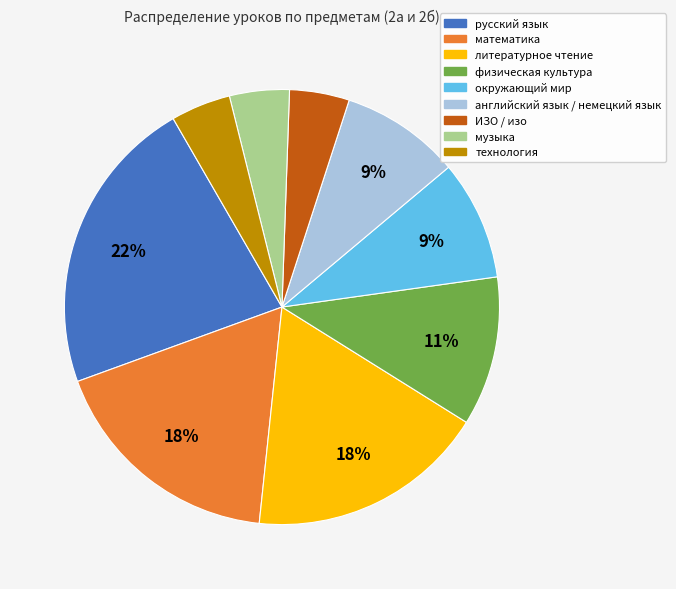

Does технология represent more than half of the total?

No